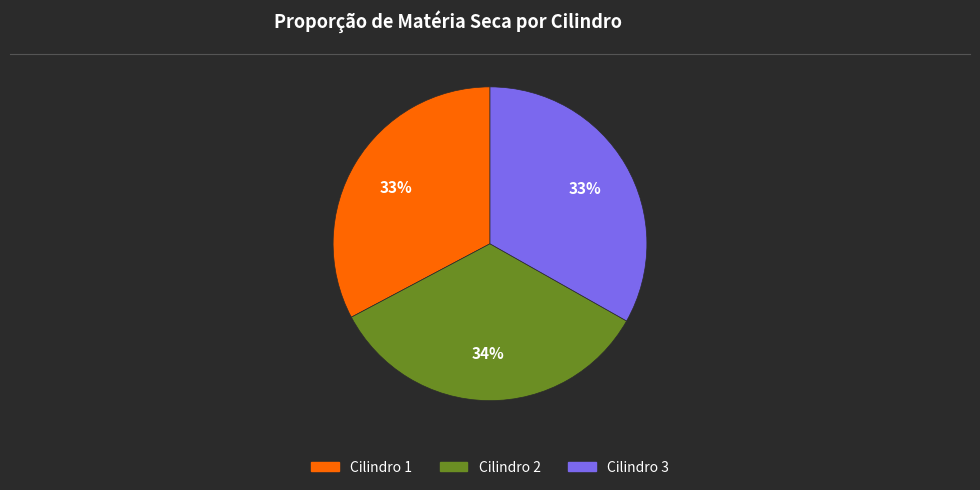

True or false: Cilindro 1 accounts for 33% of the total.

True